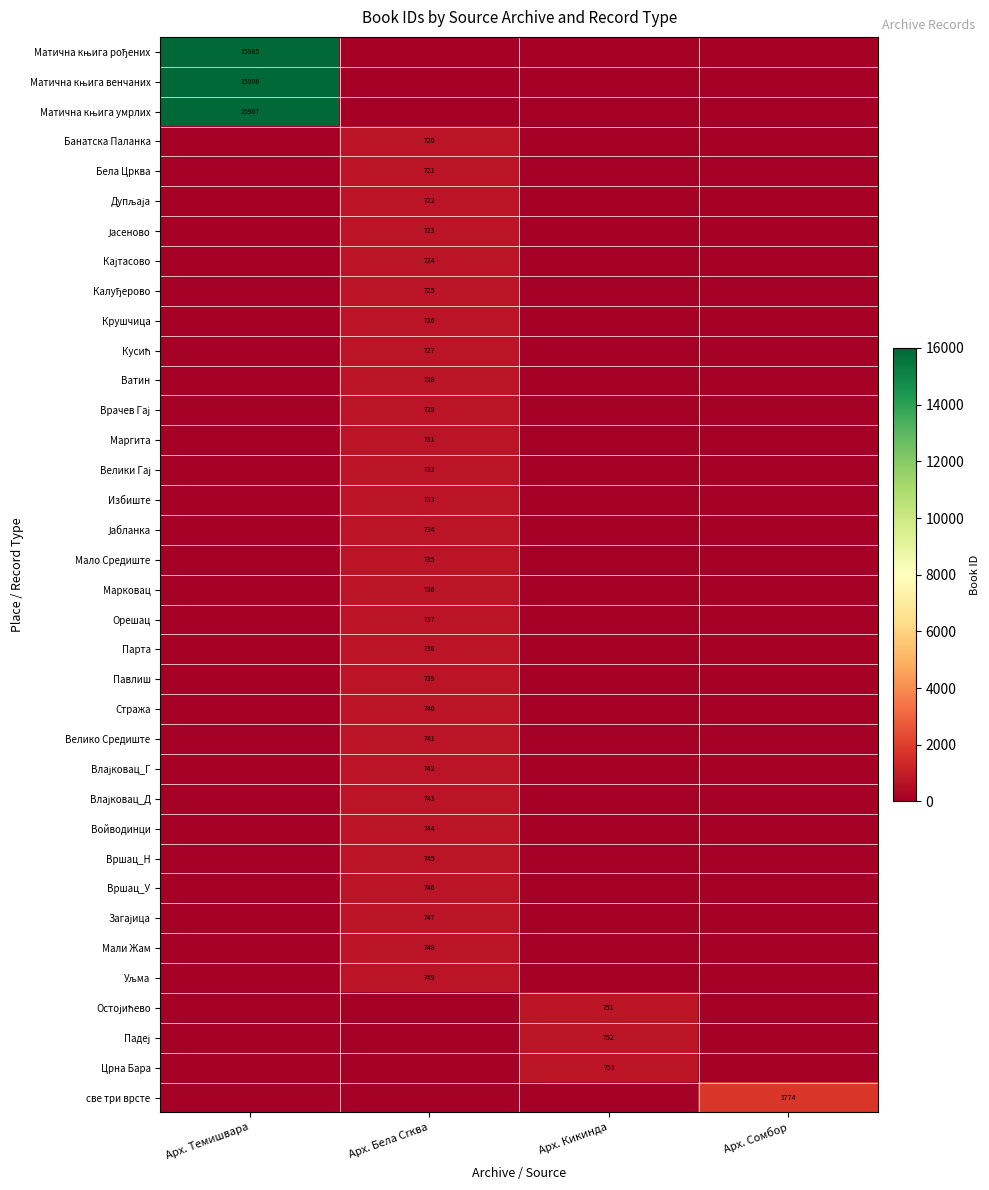

At which category is the sum across all series the highest?

Арх. Темишвара